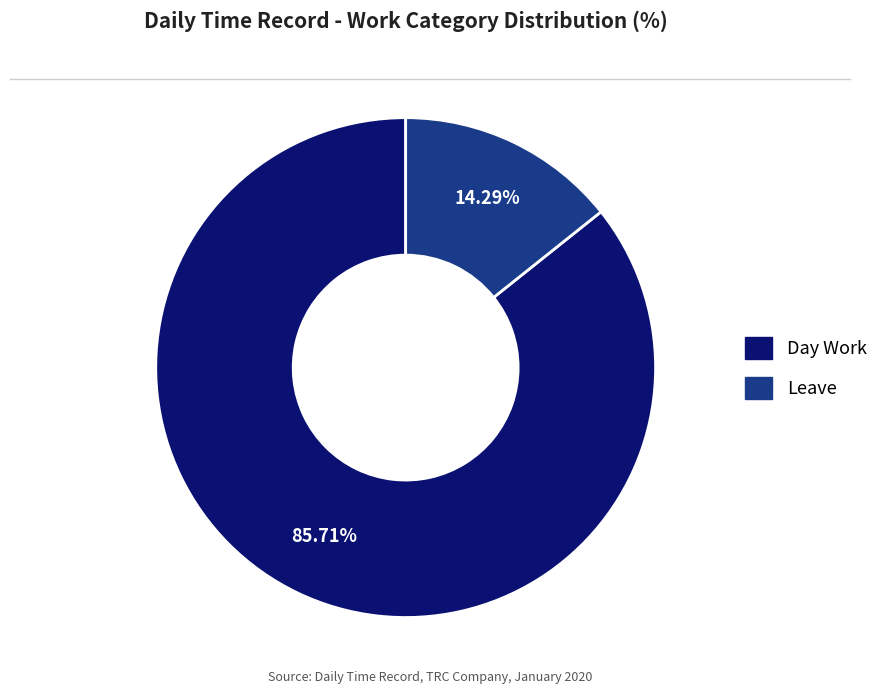

Is there a majority slice in this chart?

Yes